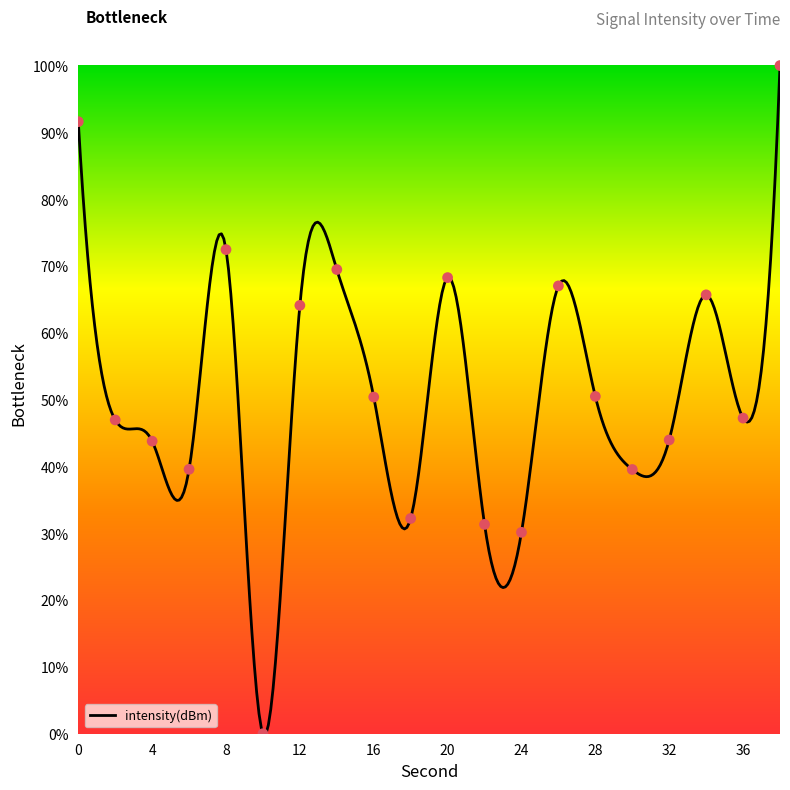

Which has a higher value, 34 or 22?

34